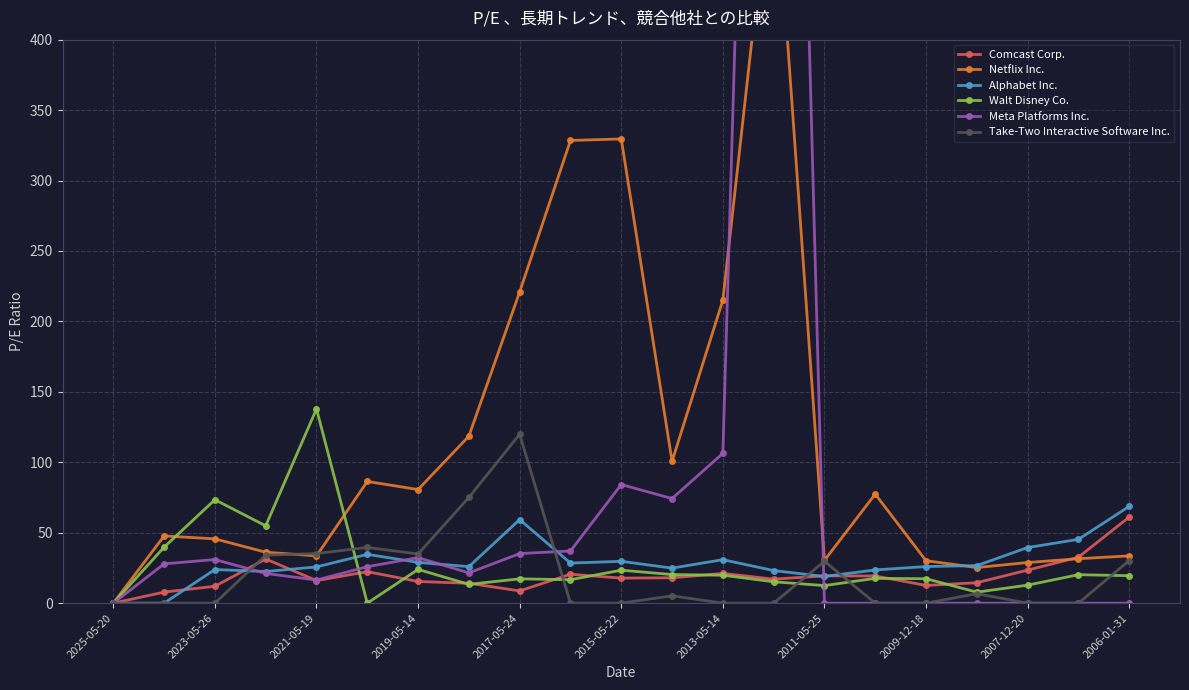

True or false: Walt Disney Co. and Comcast Corp. intersect in this chart.

True